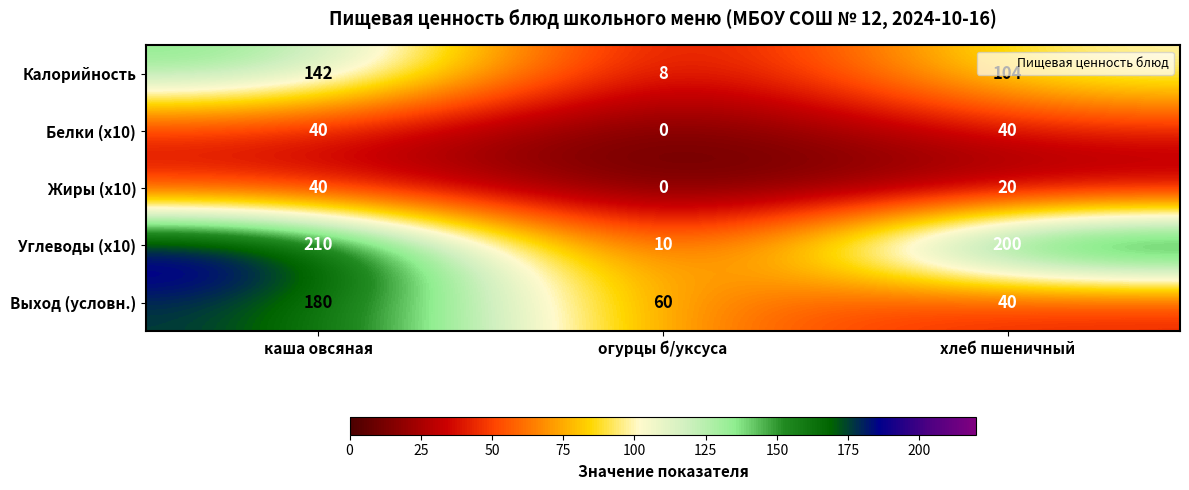

What is the difference between the maximum and minimum values in the Выход (условн.) series?

140